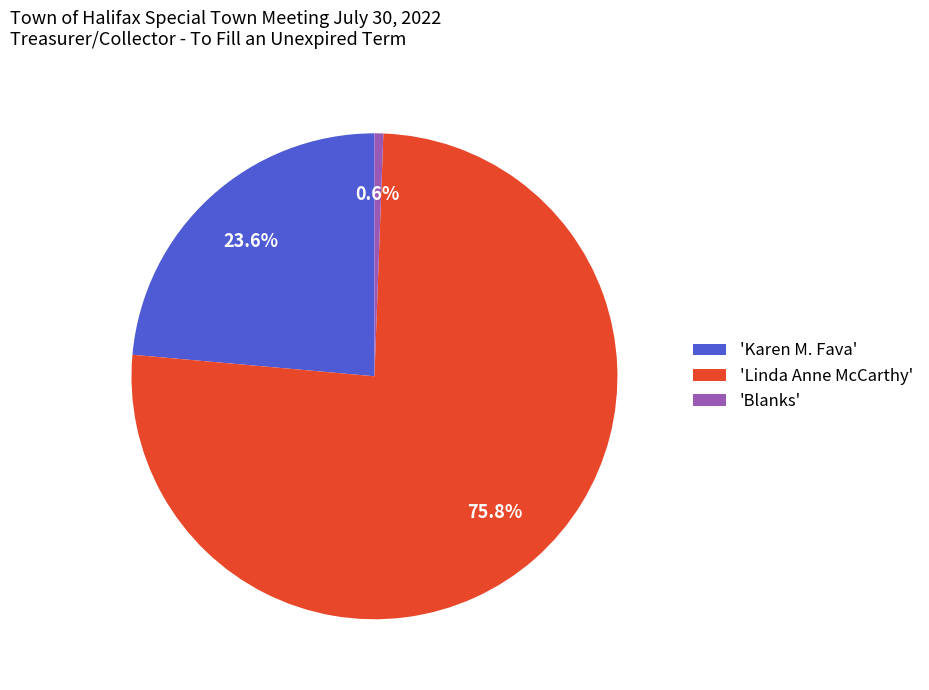

Rank the categories by value from highest to lowest.

'Linda Anne McCarthy', 'Karen M. Fava', 'Blanks'